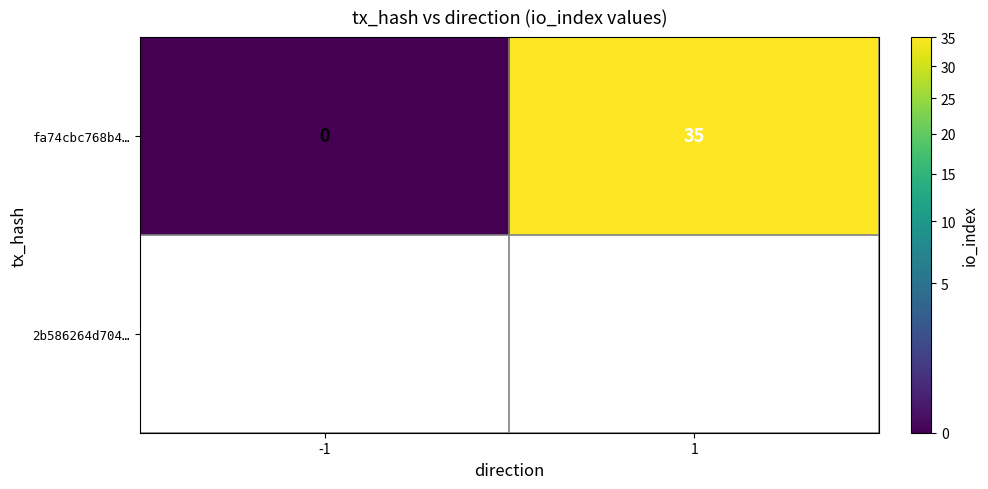

What is the difference between the fa74cbc768b4… values at -1 and 1?

35